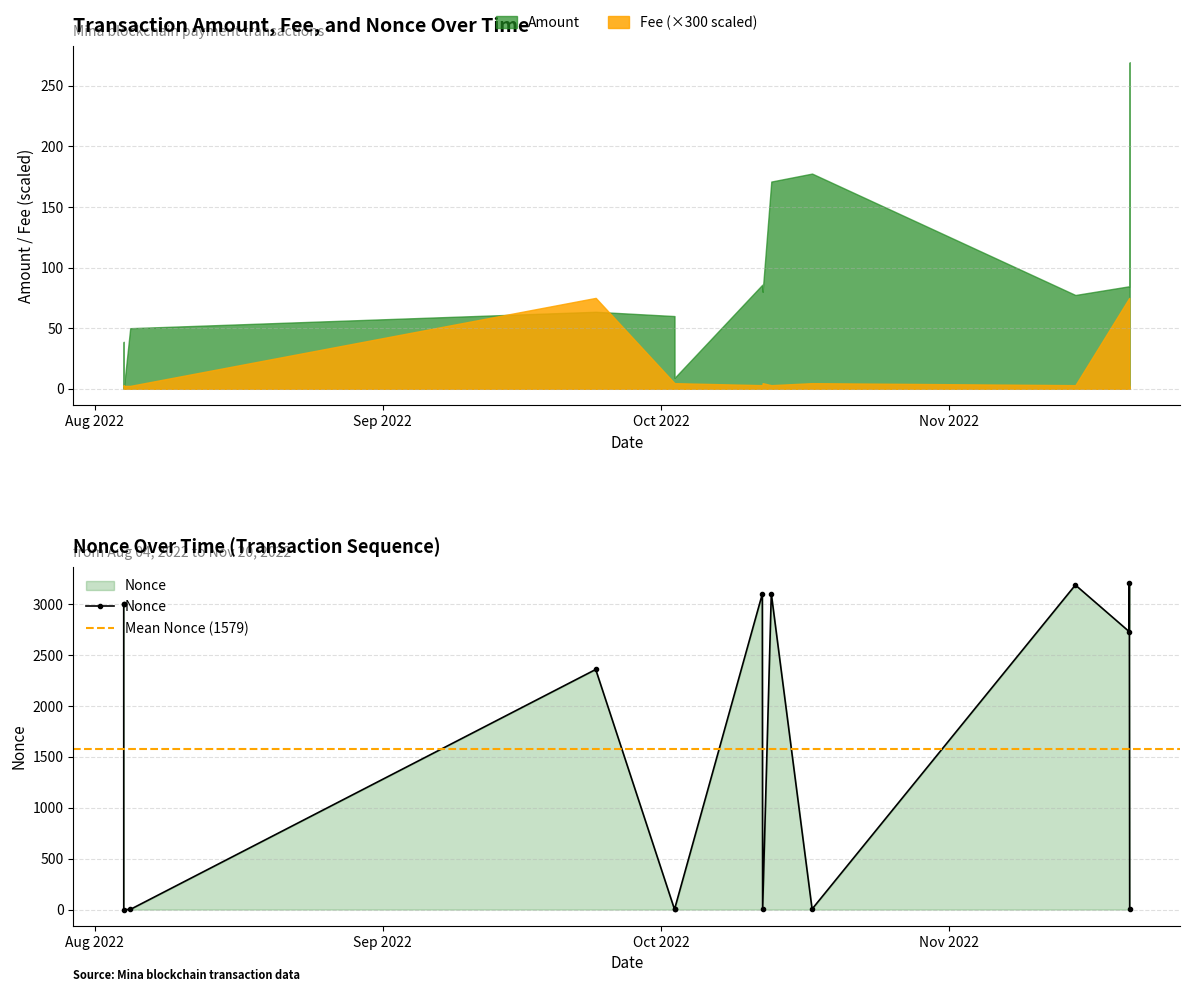

Is the value of Fee at 2022-11-20 09:00:00 greater than the value of Amount at 2022-10-02 10:15:00?

No